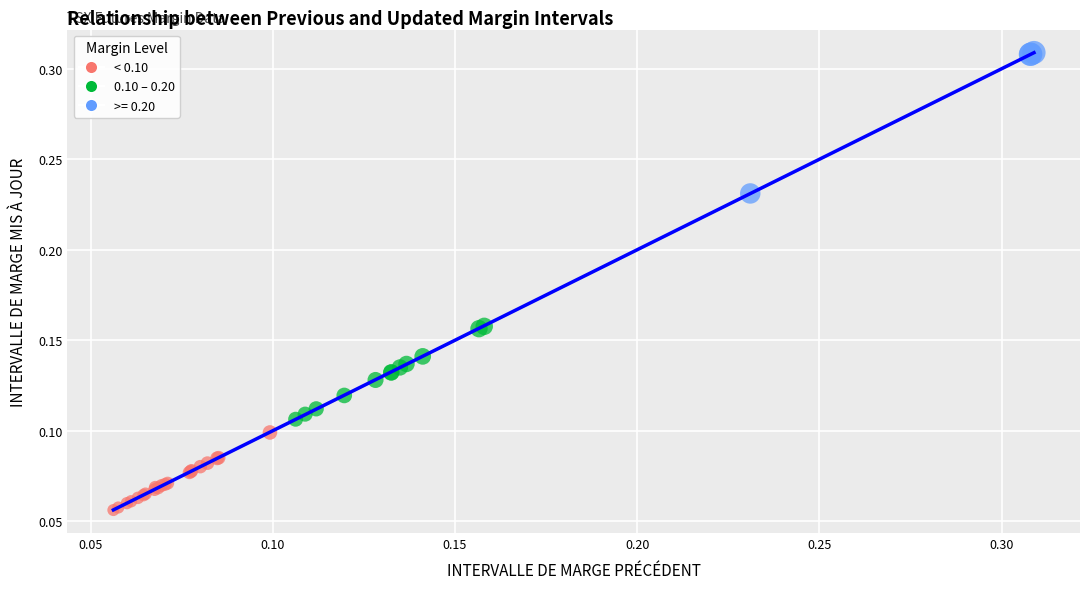

Which series reaches the minimum Y coordinate?

< 0.10